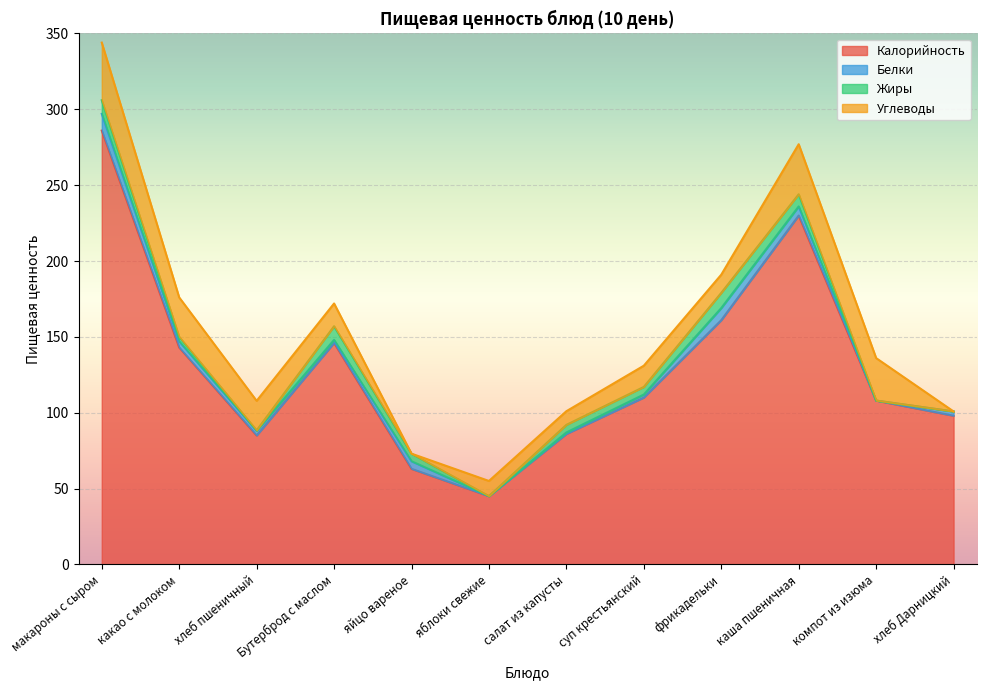

What is the sum of all Жиры values?

54.3